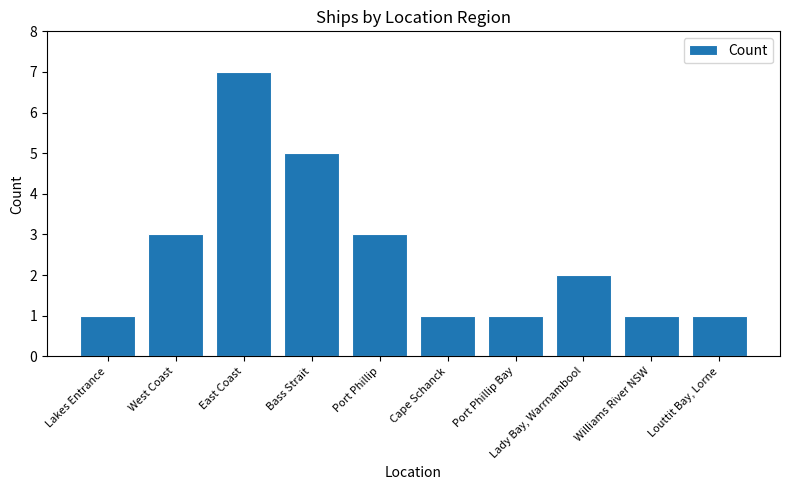

What is the value of the 5th bar from the left?

3